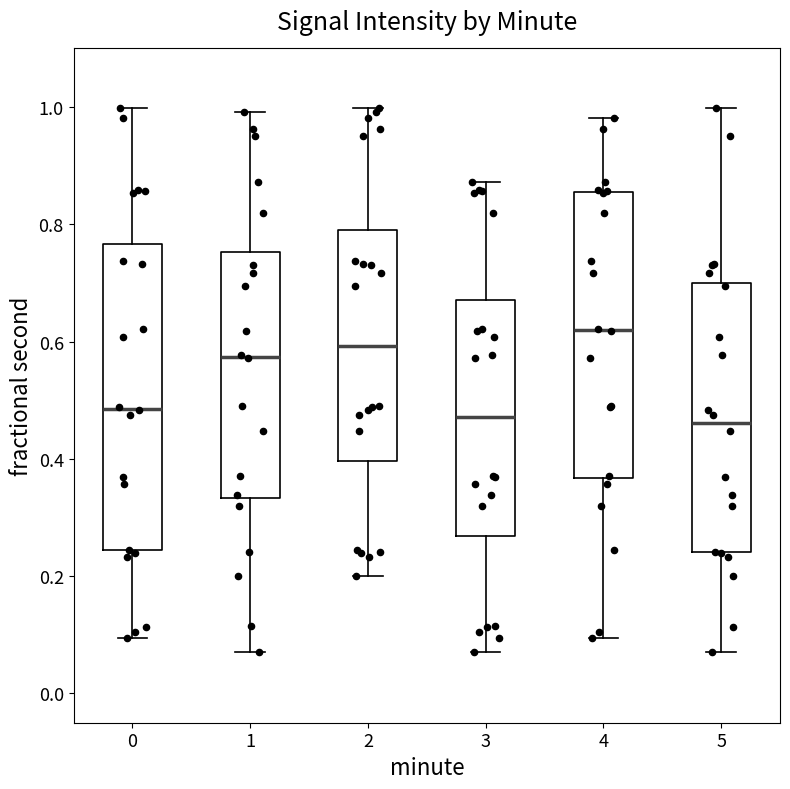

Where is the upper edge of the box at x = 2 on the y-axis? The values are not printed on the chart, so give them approximately, as read against the axis.

0.80